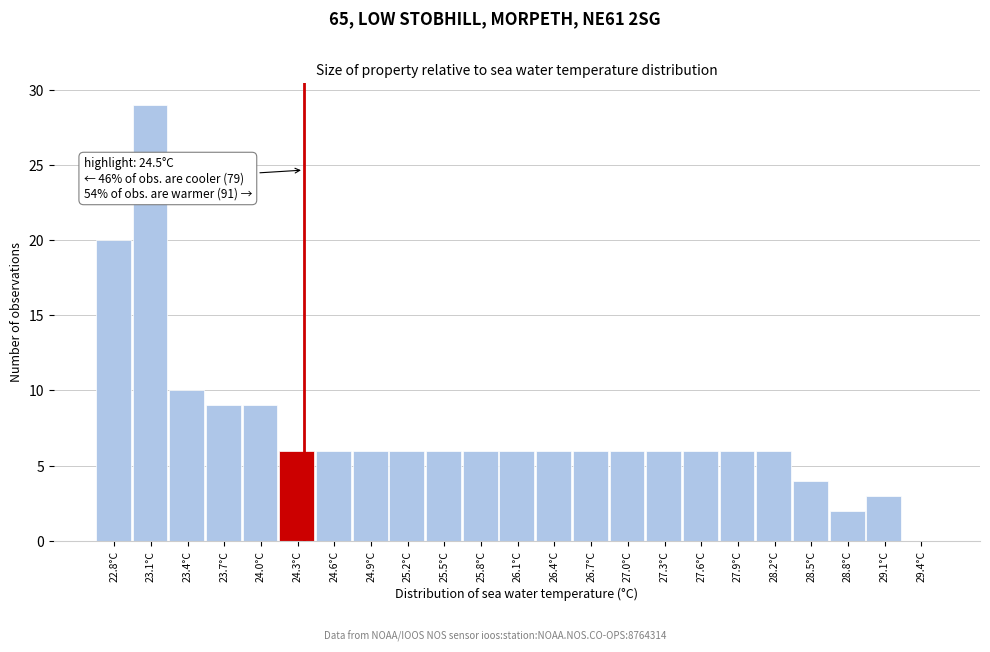

Reading left to right, extract all data points from this chart.

22.8°C=20	23.1°C=29	23.4°C=10	23.7°C=9	24.0°C=9	24.3°C=6	24.6°C=6	24.9°C=6	25.2°C=6	25.5°C=6	25.8°C=6	26.1°C=6	26.4°C=6	26.7°C=6	27.0°C=6	27.3°C=6	27.6°C=6	27.9°C=6	28.2°C=6	28.5°C=4	28.8°C=2	29.1°C=3	29.4°C=0